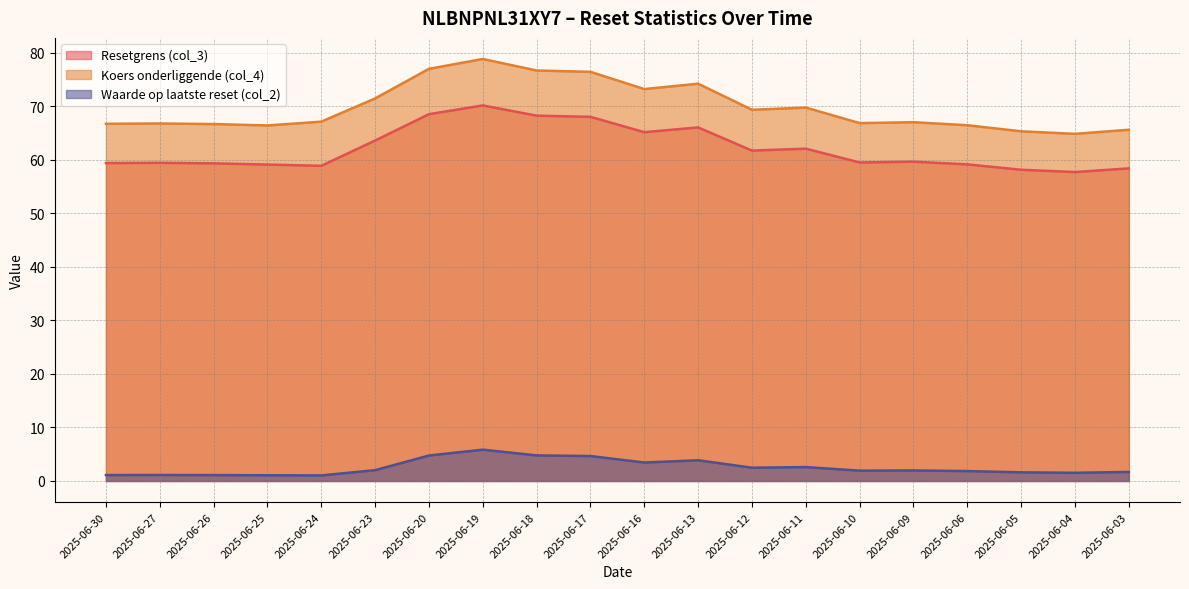

At 2025-06-25, list the series in order from smallest to largest.

Waarde op laatste reset (col_2), Resetgrens (col_3), Koers onderliggende (col_4)